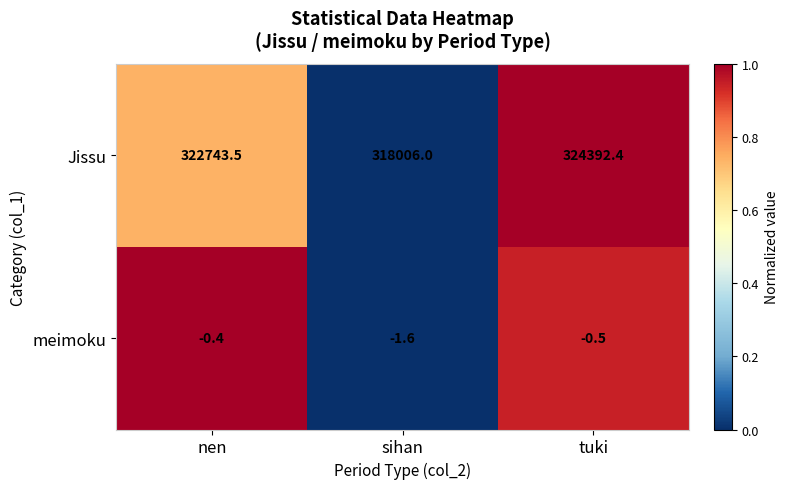

List the series in order of their overall mean, highest first.

Jissu, meimoku